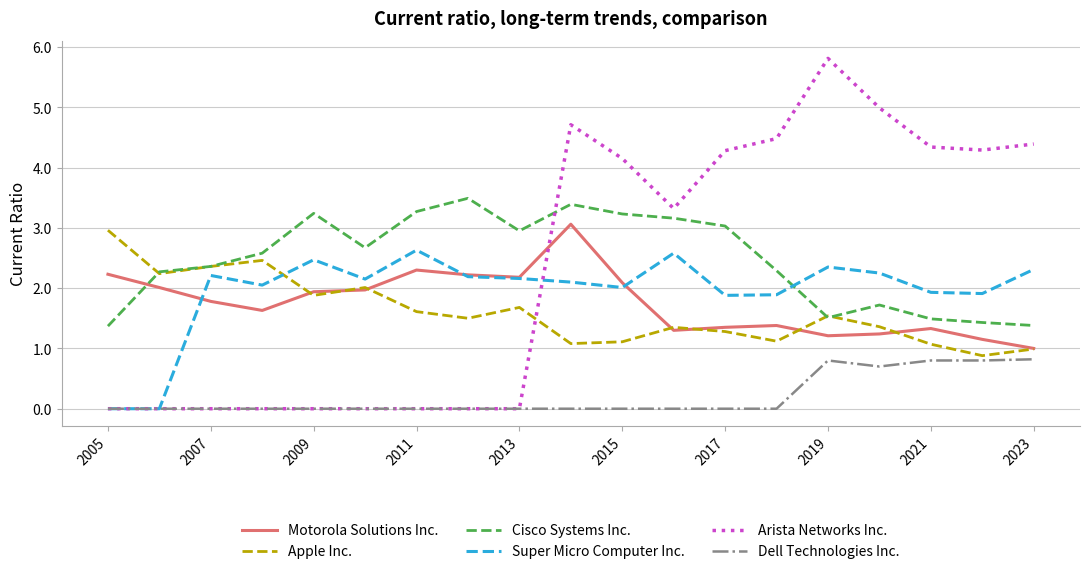

Which series has the widest spread of values?

Arista Networks Inc.